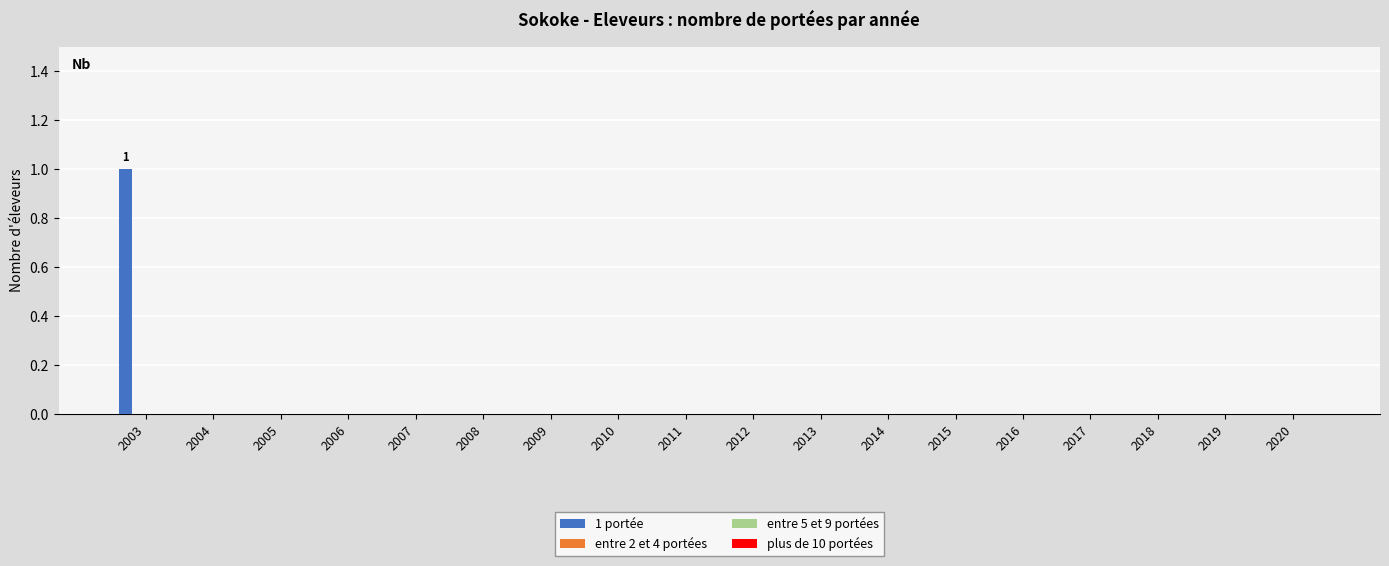

Count the number of data series in this chart.

1